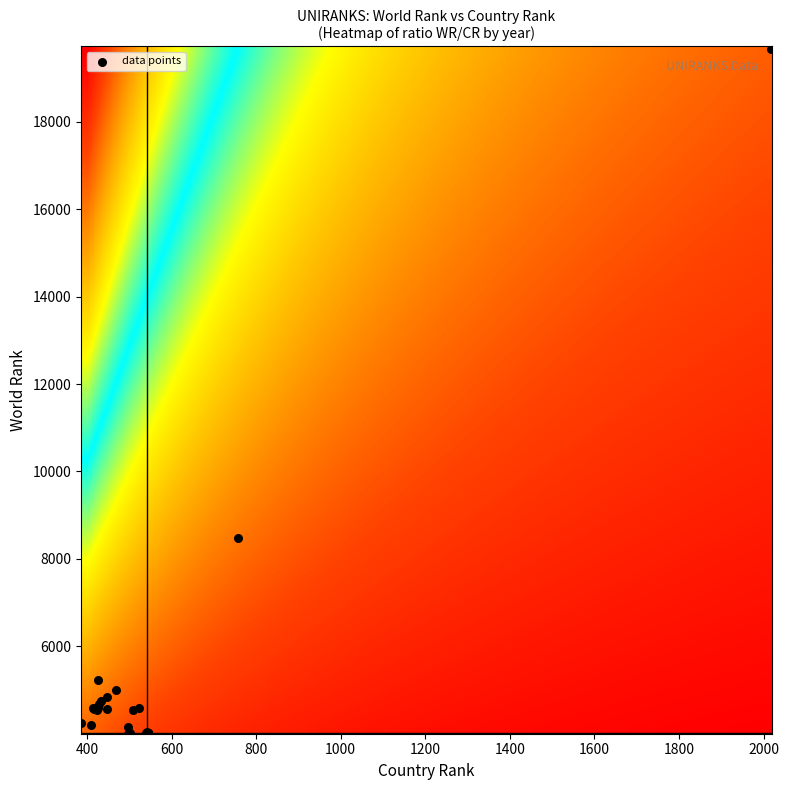

What Y value in the scatter plot is closest to 11861?

8490